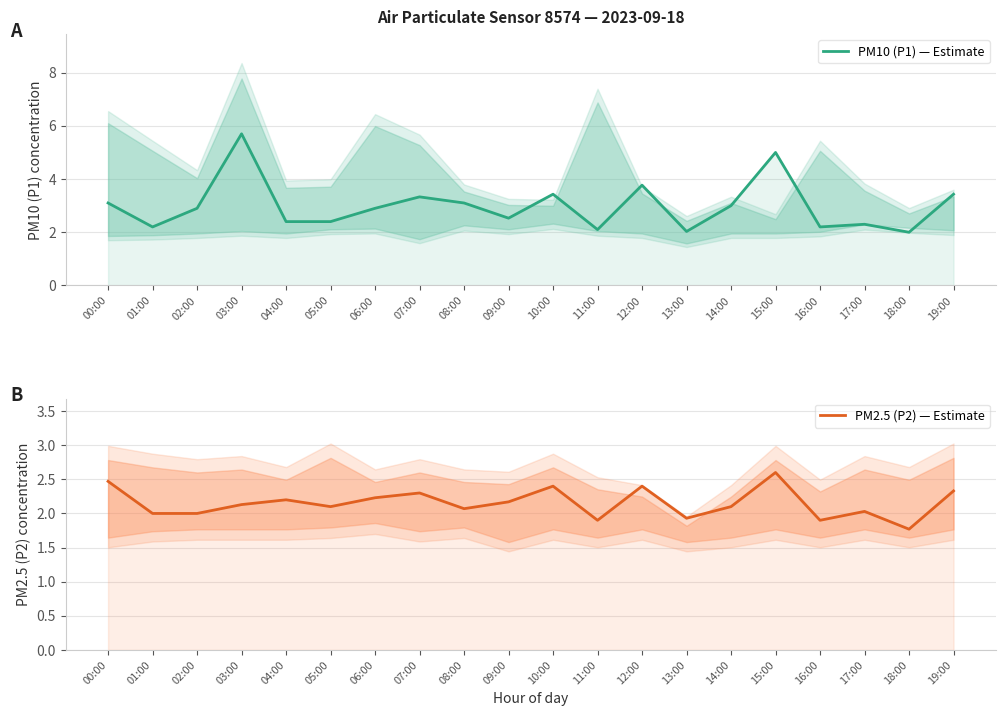

Between 13:00 and 18:00, which series saw the biggest shift?

PM2.5 (P2) — Estimate